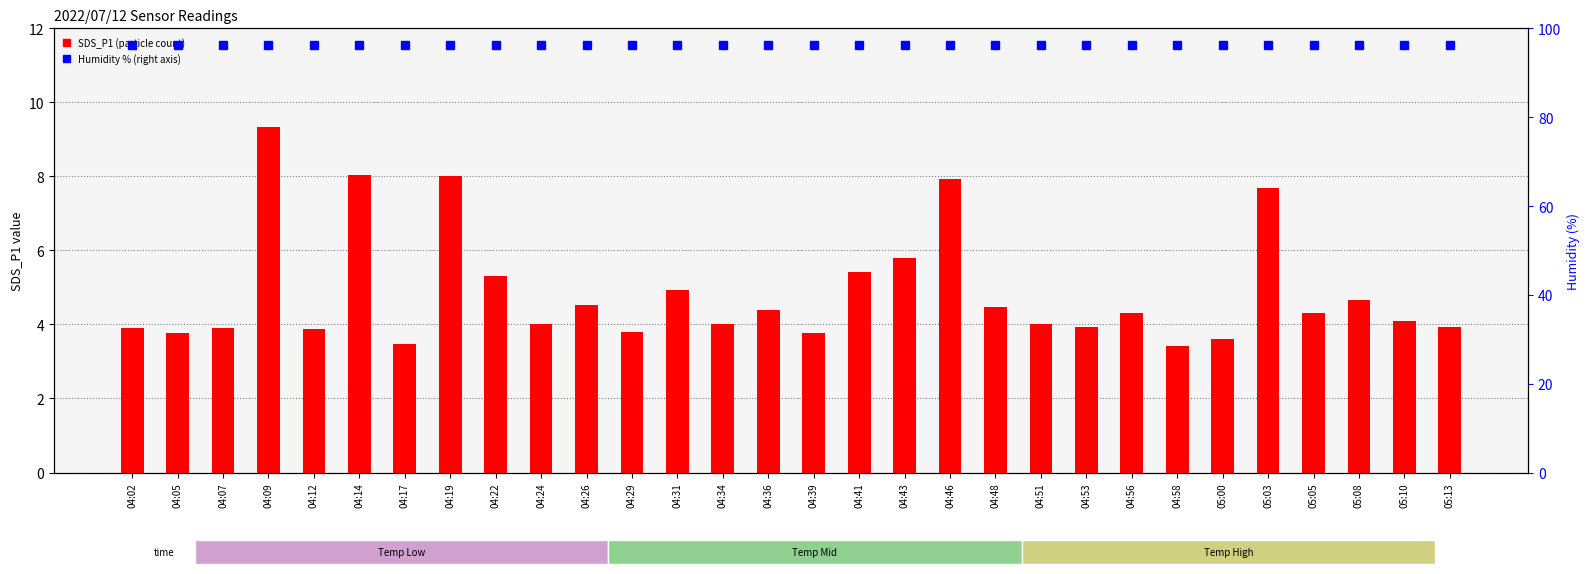

Between 04:14 and 05:13, which series saw the biggest shift?

SDS_P1